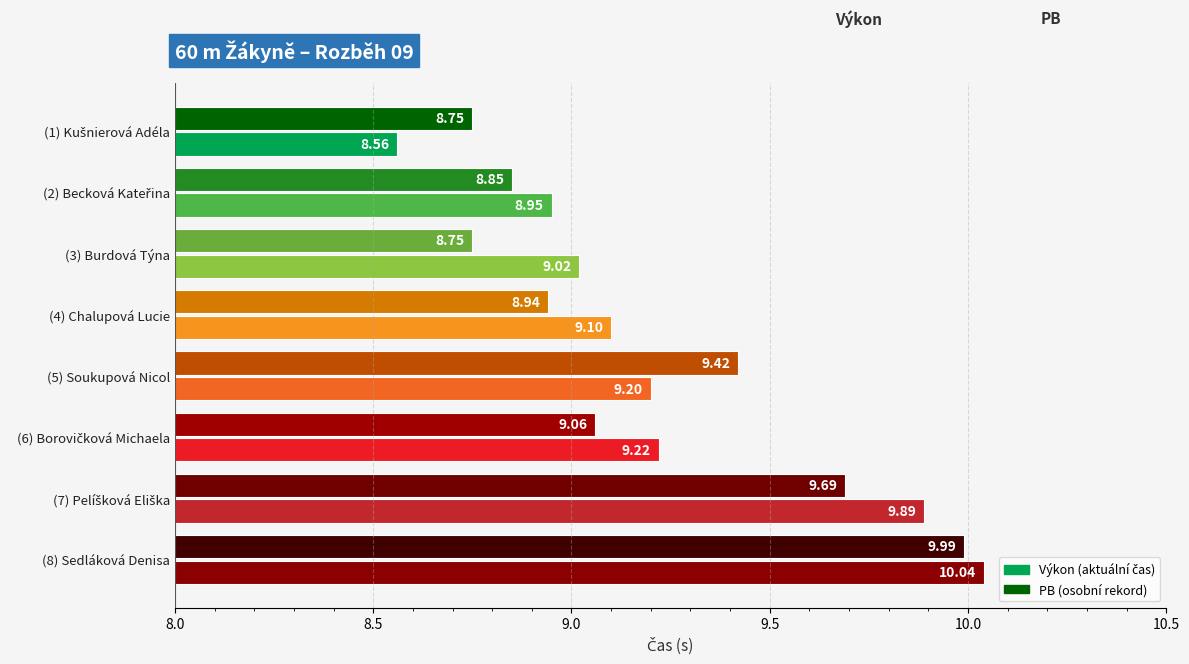

At which category is the sum across all series the highest?

(8) Sedláková Denisa